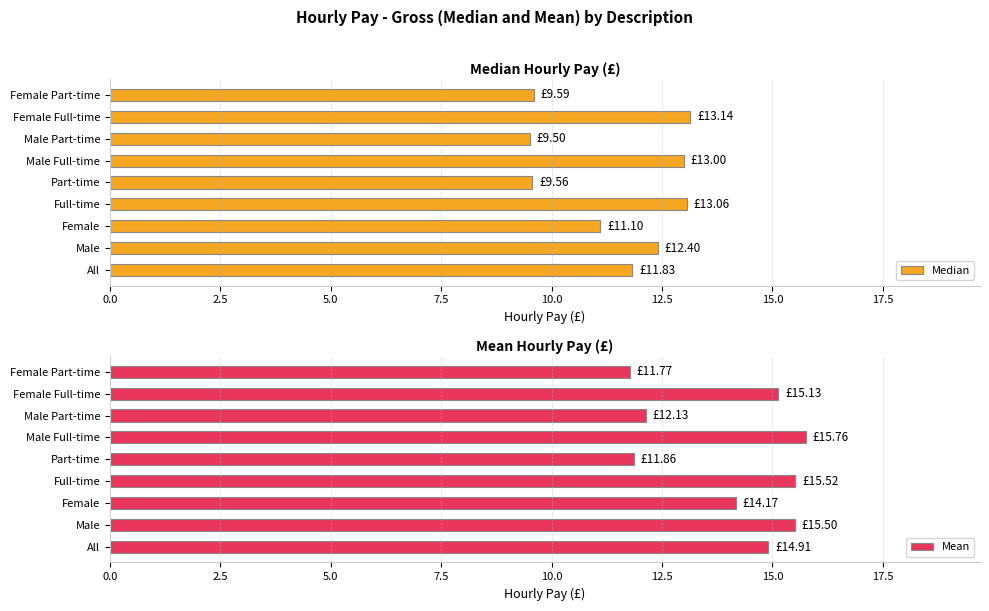

What is the average value of the Median series?

11.5